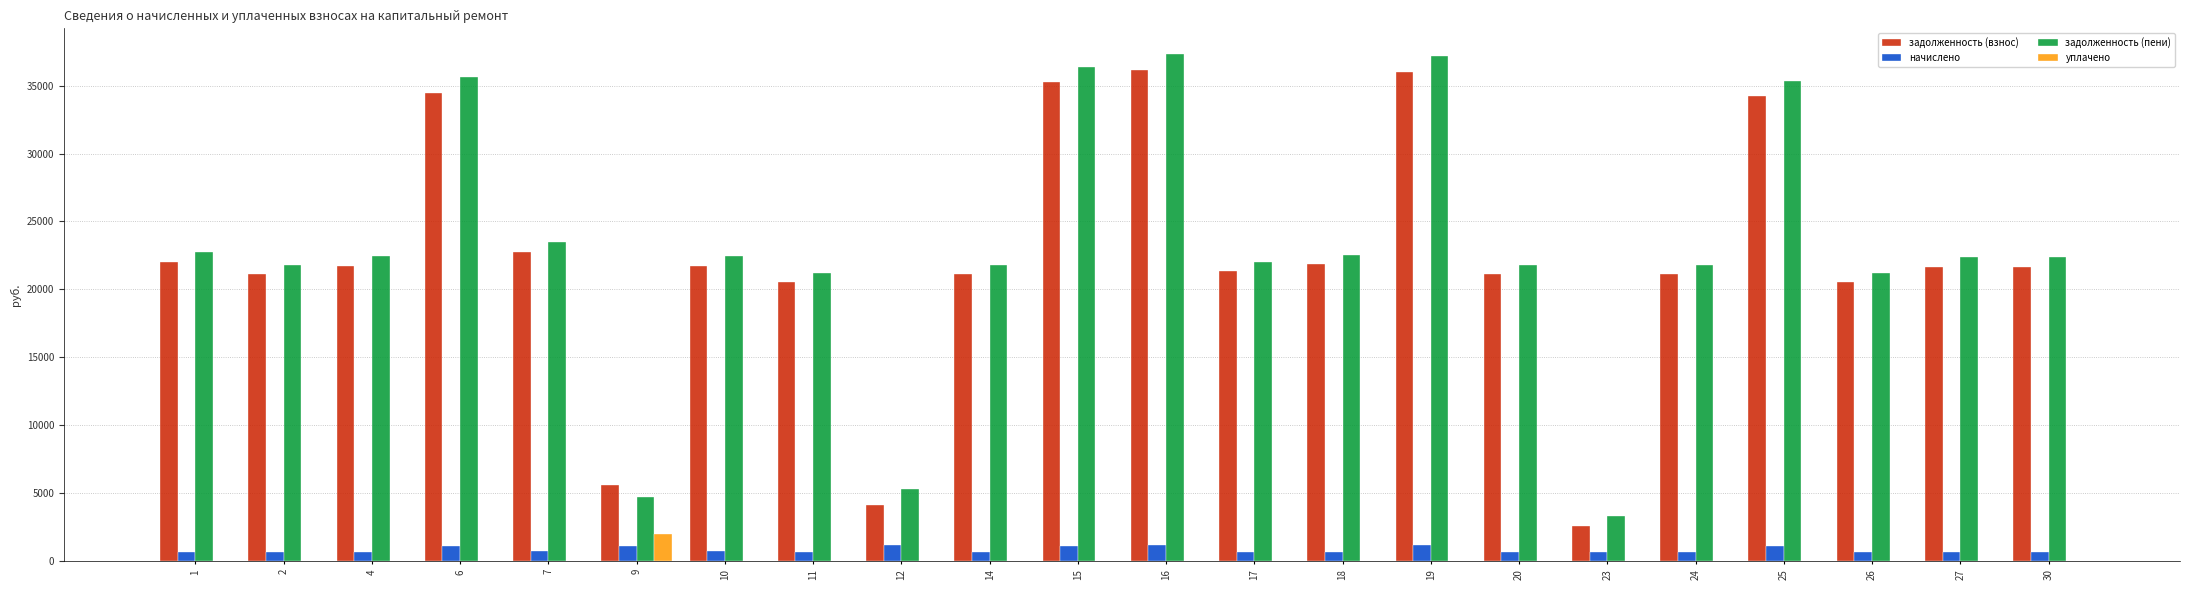

Is the value of начислено at 24 greater than the value of задолженность (пени) at 15?

No